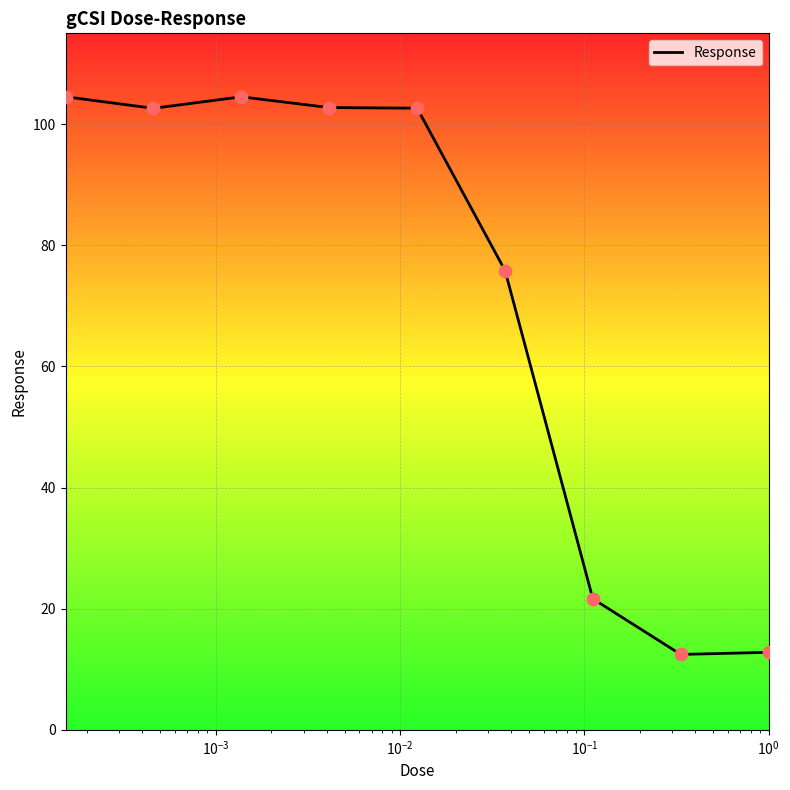

What is the minimum value shown in the chart?

12.4